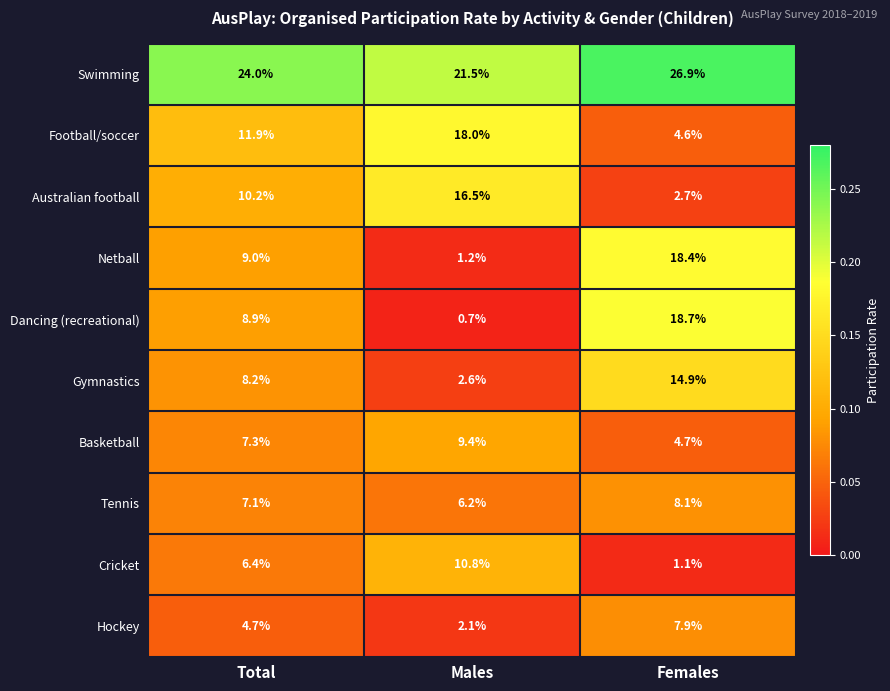

Reading left to right, what are all the values shown in this chart?

Swimming: 24.0	21.5	26.9
Football/soccer: 11.9	18.0	4.6
Australian football: 10.2	16.5	2.7
Netball: 9.0	1.2	18.4
Dancing (recreational): 8.9	0.7	18.7
Gymnastics: 8.2	2.6	14.9
Basketball: 7.3	9.4	4.7
Tennis: 7.1	6.2	8.1
Cricket: 6.4	10.8	1.1
Hockey: 4.7	2.1	7.9